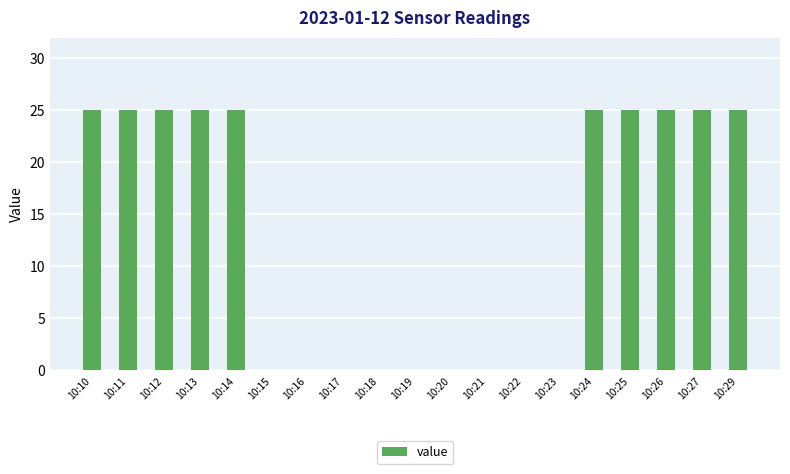

Is it true that the value at 10:17 is 9?

False